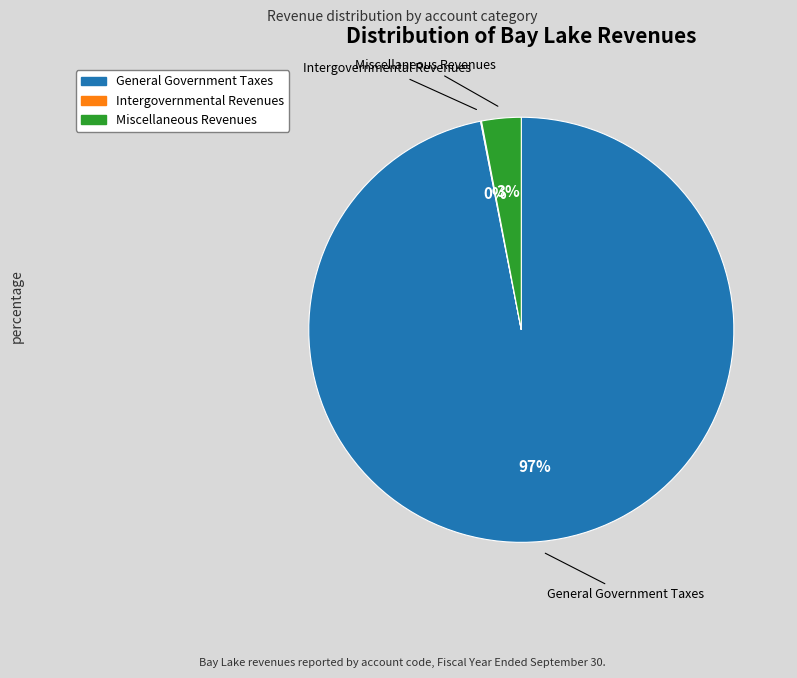

What is the largest slice in the pie chart?

General Government Taxes